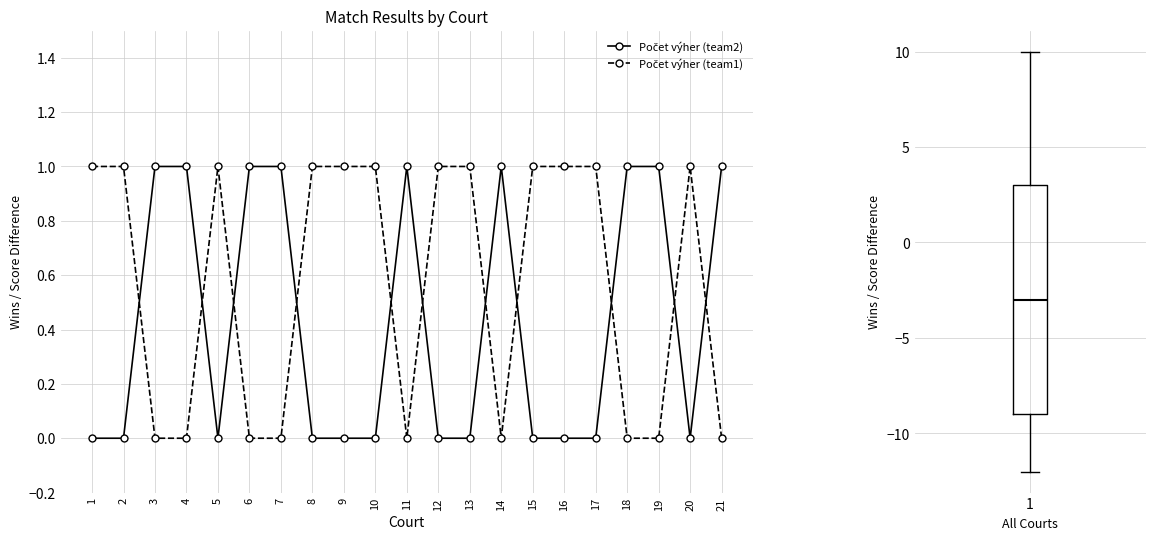

Reading right to left, transcribe all the data shown in this chart.

Počet výher (team2): 1	0	1	1	0	0	0	1	0	0	1	0	0	0	1	1	0	1	1	0	0
Počet výher (team1): 0	1	0	0	1	1	1	0	1	1	0	1	1	1	0	0	1	0	0	1	1